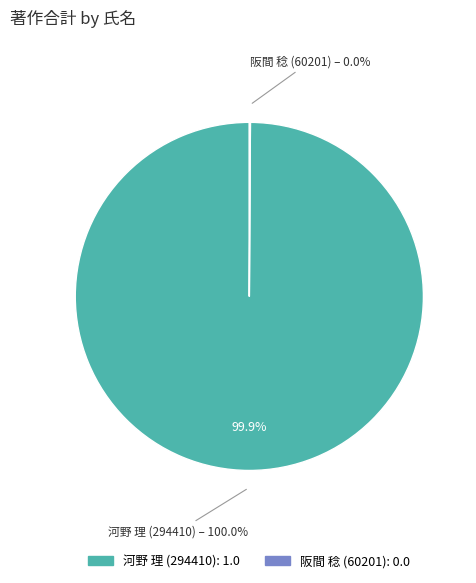

Between 阪間 稔 (60201) and 河野 理 (294410), which is larger?

河野 理 (294410)